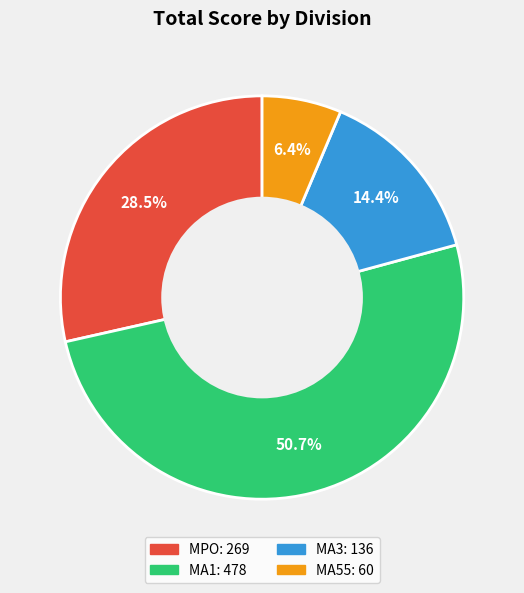

Does any single category account for the majority?

Yes